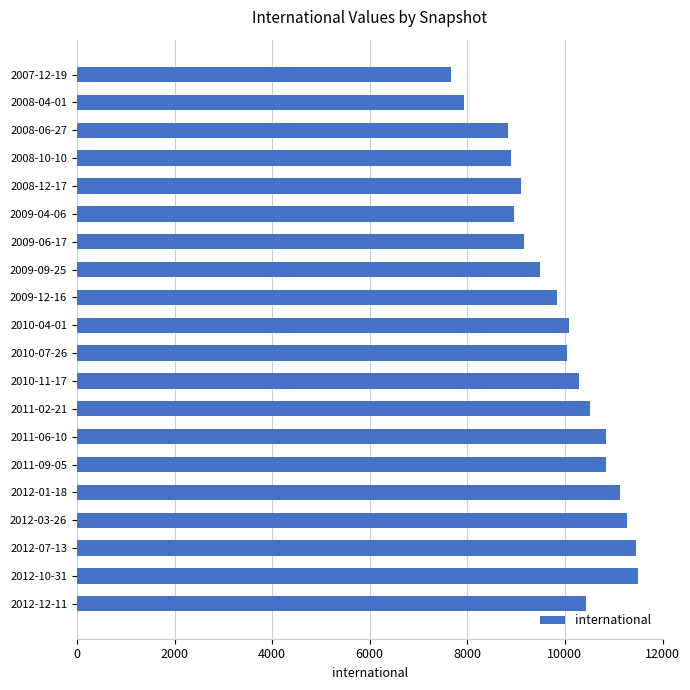

How many values are below 10094?

10